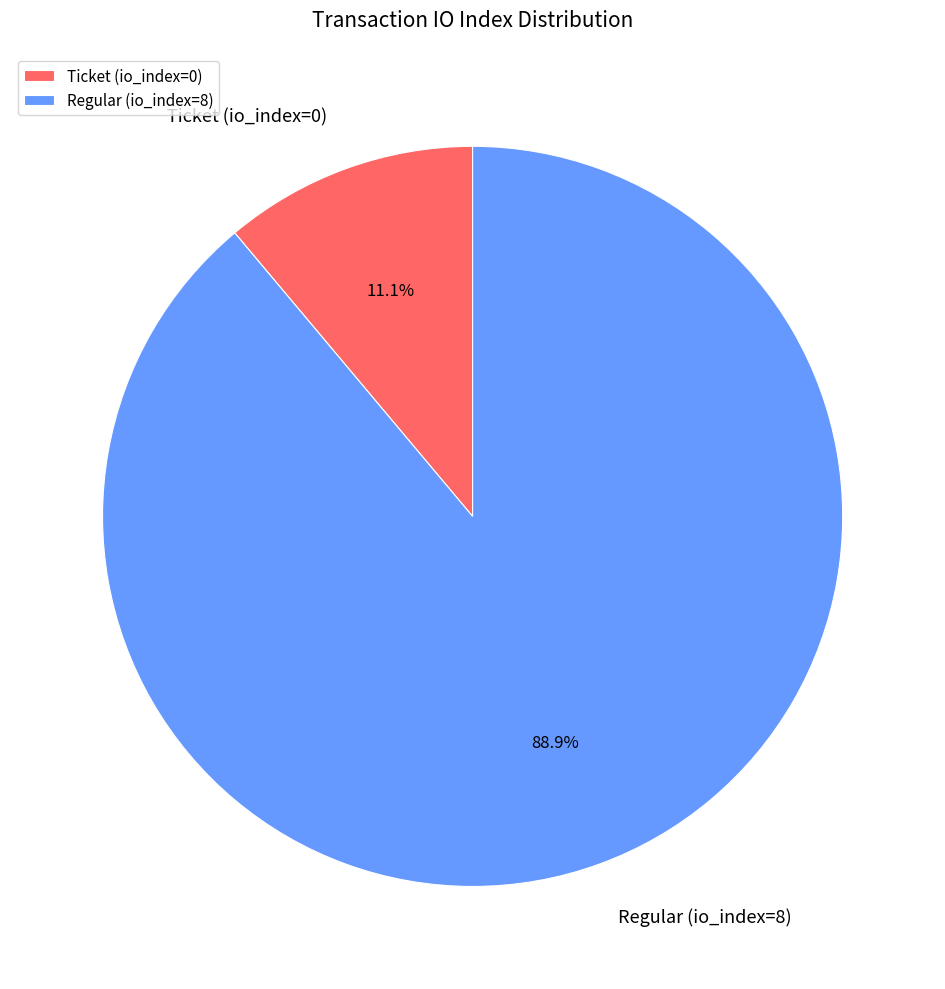

Does Regular (io_index=8) account for over 50% of the chart?

Yes